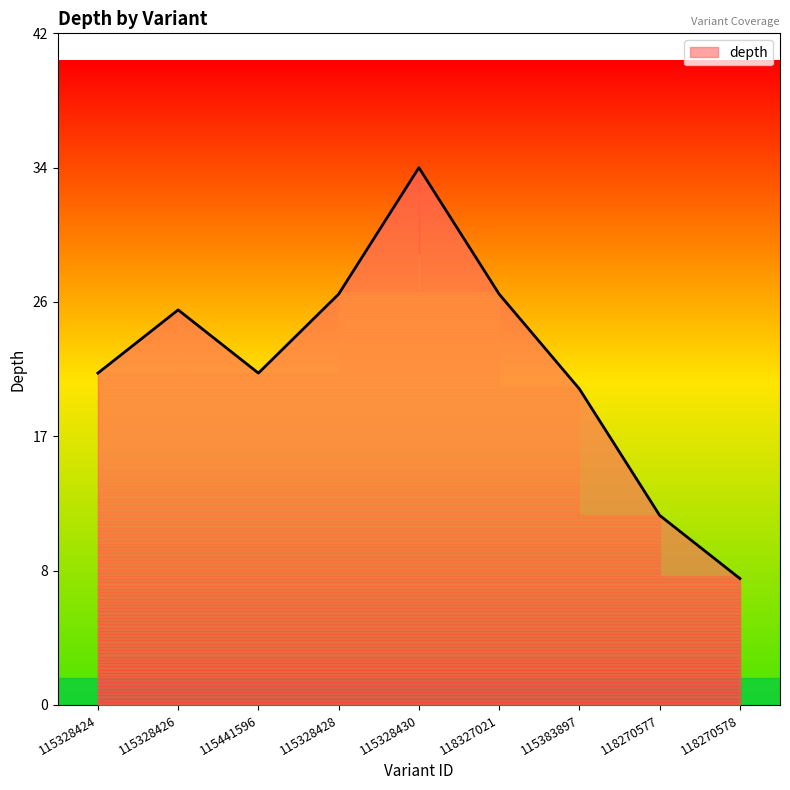

What is the change in value from 115328424 to 118270577?

-9